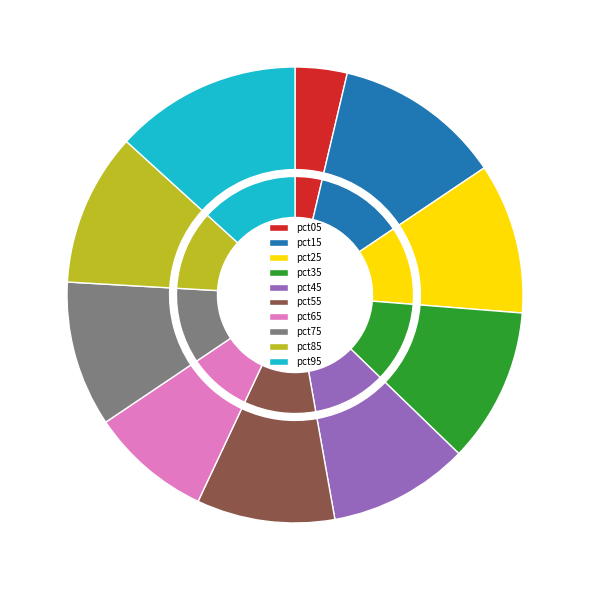

To the nearest percent, what is the difference between the pct25 and pct95 slice percentages?

3%